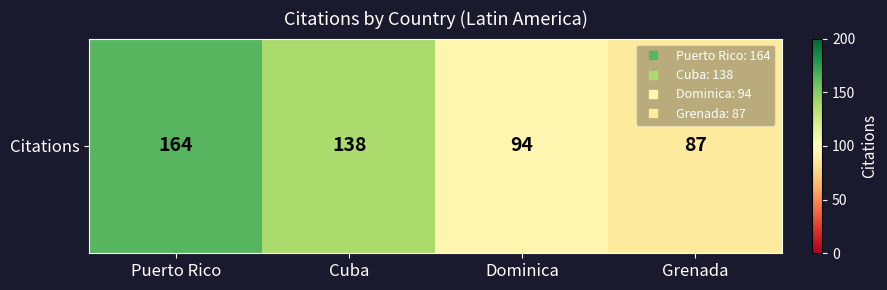

What is the change in value from Dominica to Grenada?

-7